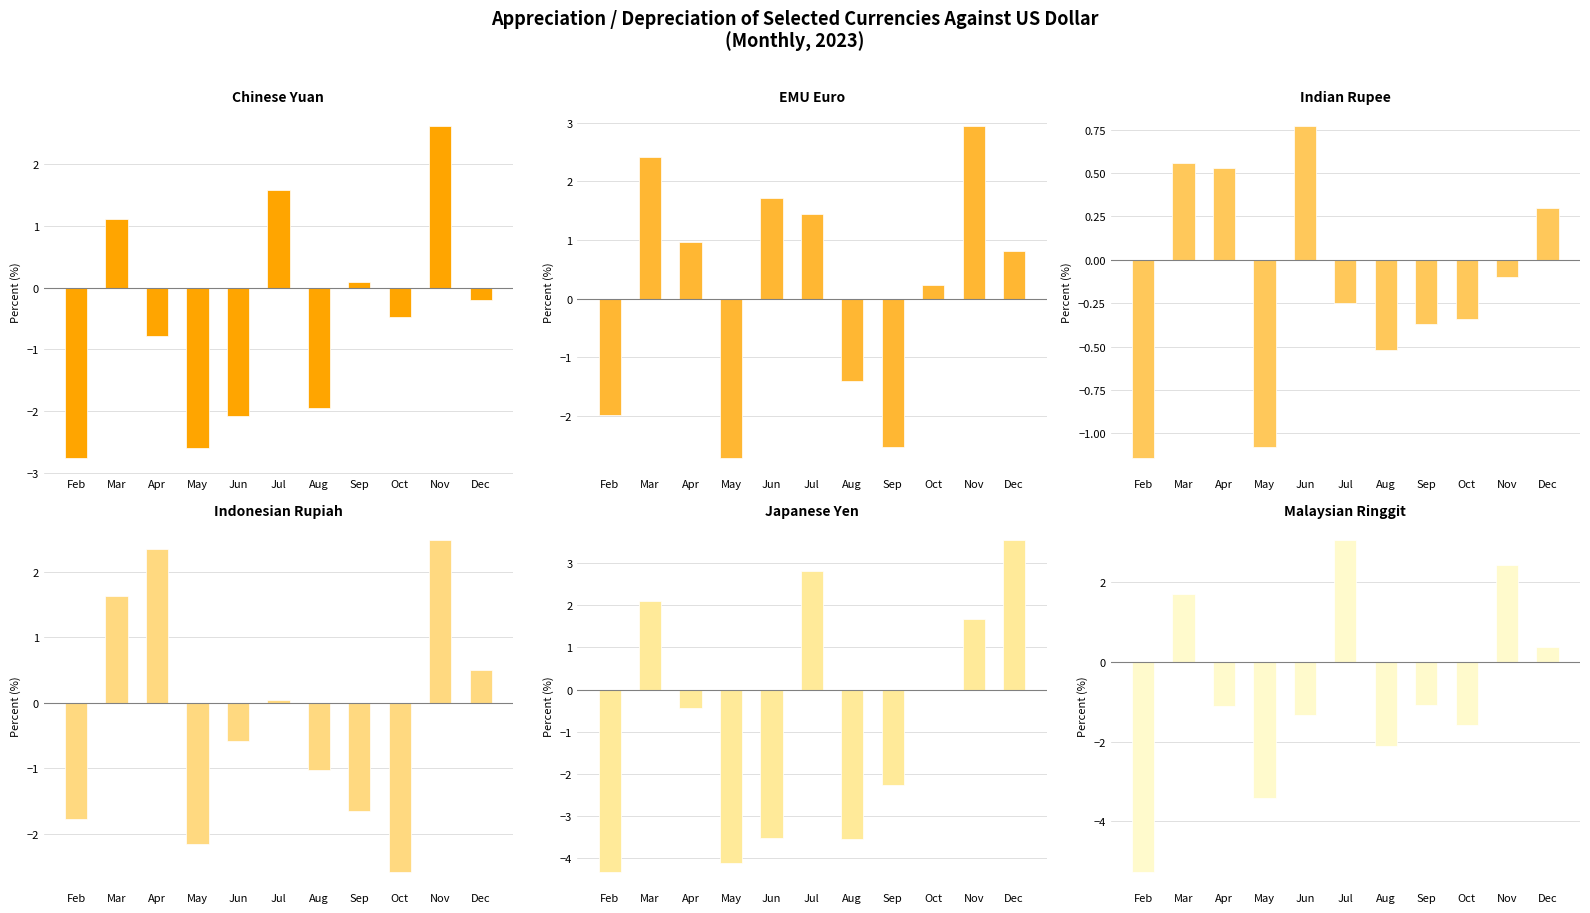

The Indian Rupee series shows -1.1 at May. True or false?

True